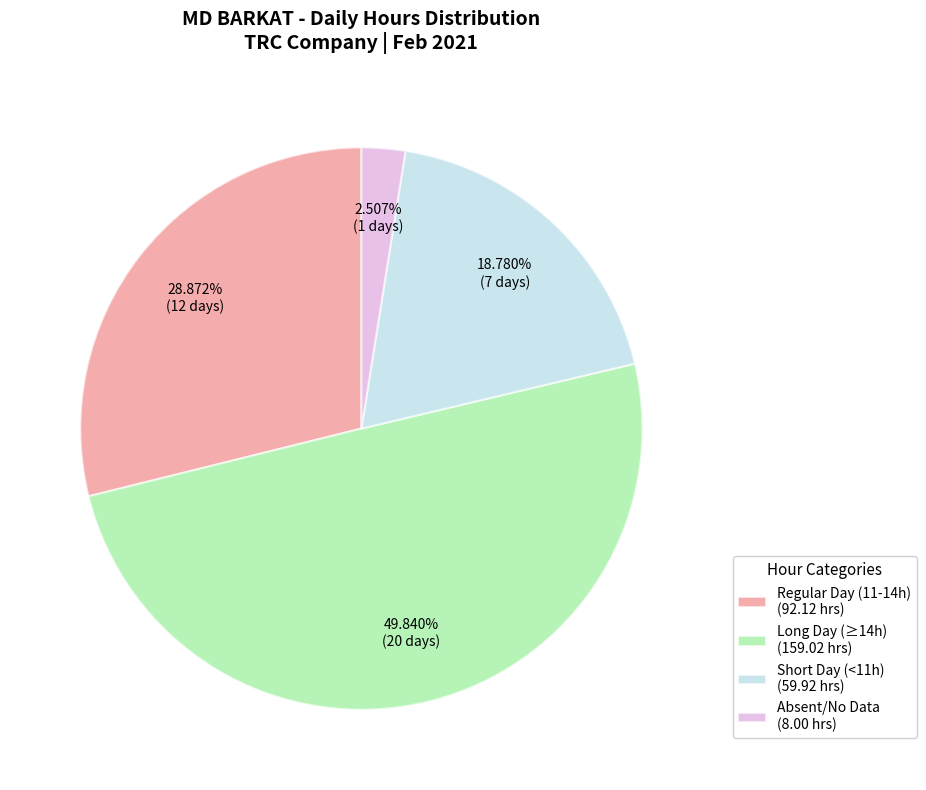

Does Absent/No Data (8.00 hrs) represent more than half of the total?

No